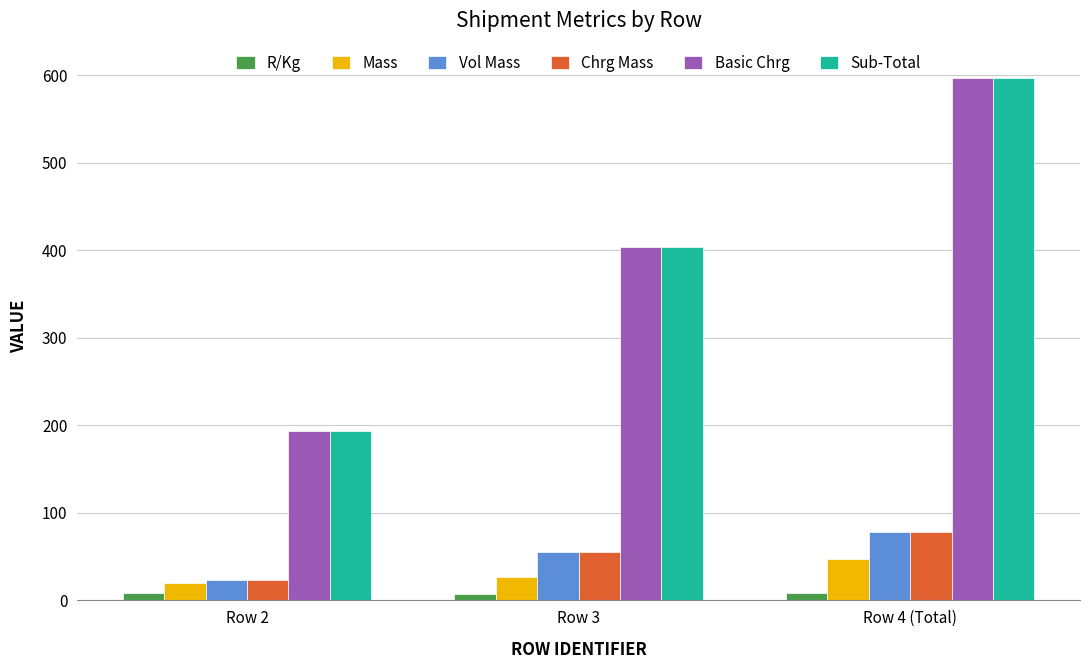

Which category has the lowest value in the Vol Mass series?

Row 2